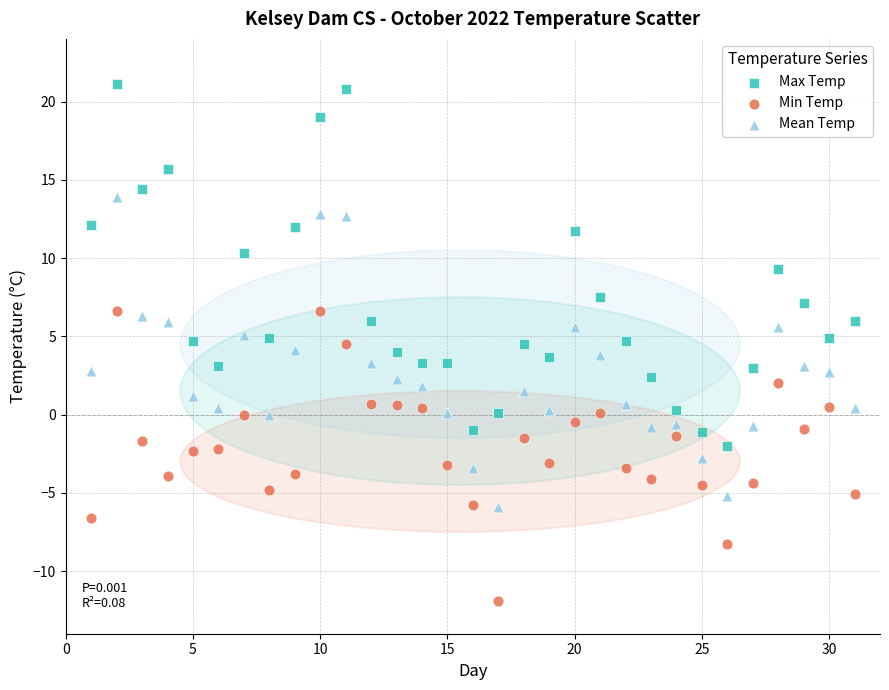

Which series contains the lowest Y value?

Min Temp